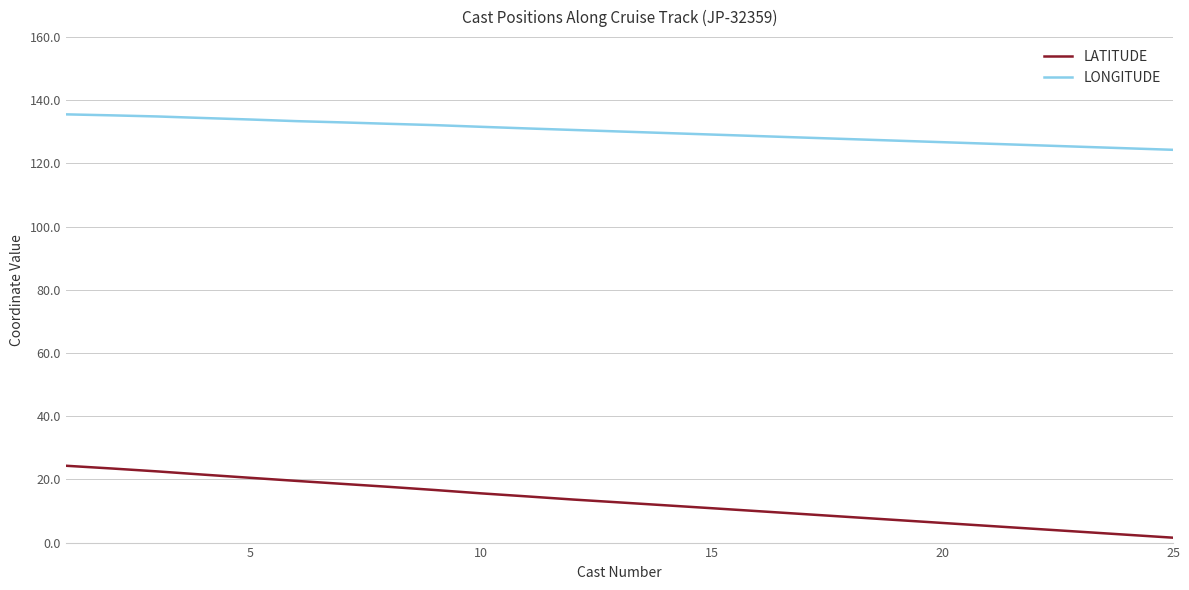

Which series has the largest range (max minus min)?

LATITUDE